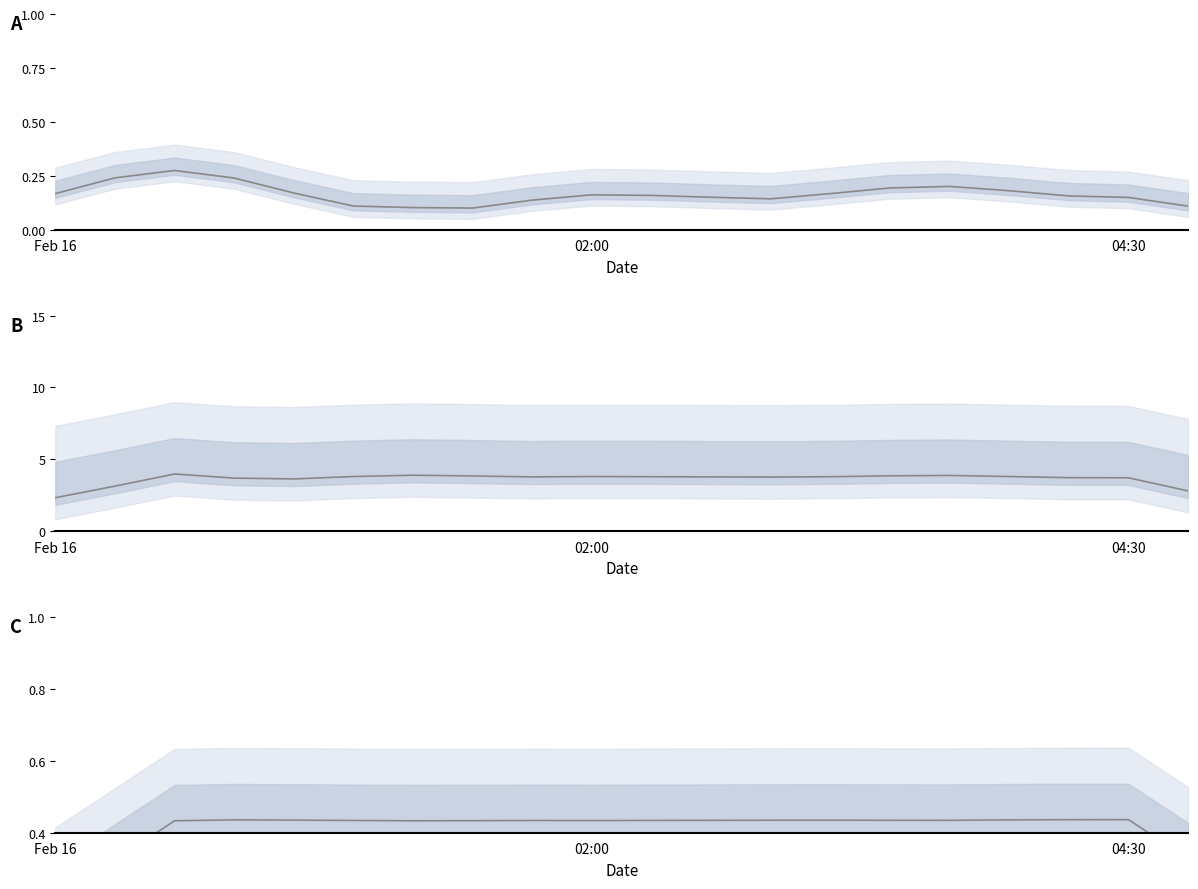

True or false: temperature and humidity intersect in this chart.

False